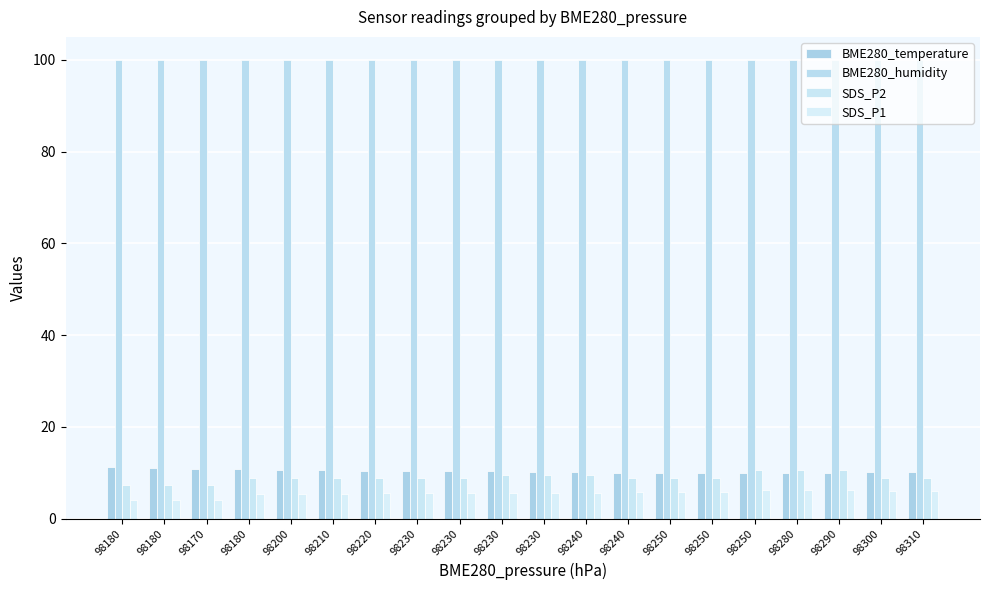

Between 98230 and 98280, which series saw the biggest shift?

SDS_P2